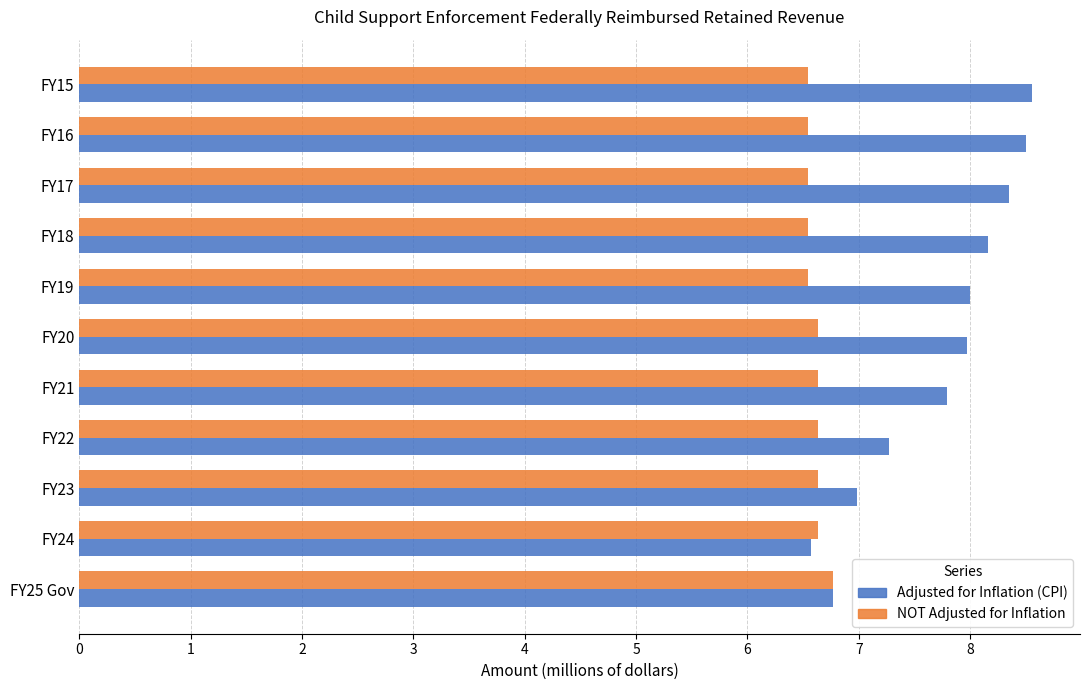

What is the maximum value shown in the chart?

8.6